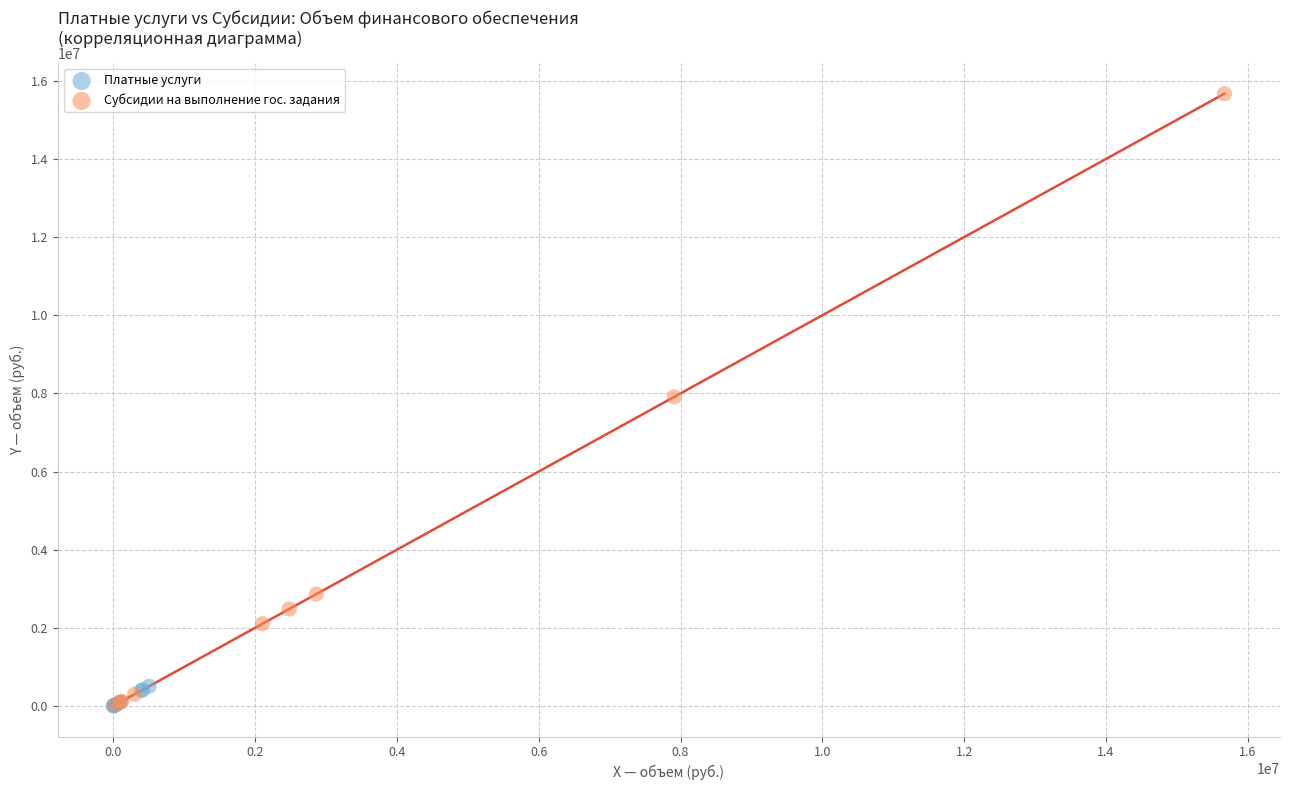

Which series reaches the maximum Y coordinate?

Субсидии на выполнение гос. задания